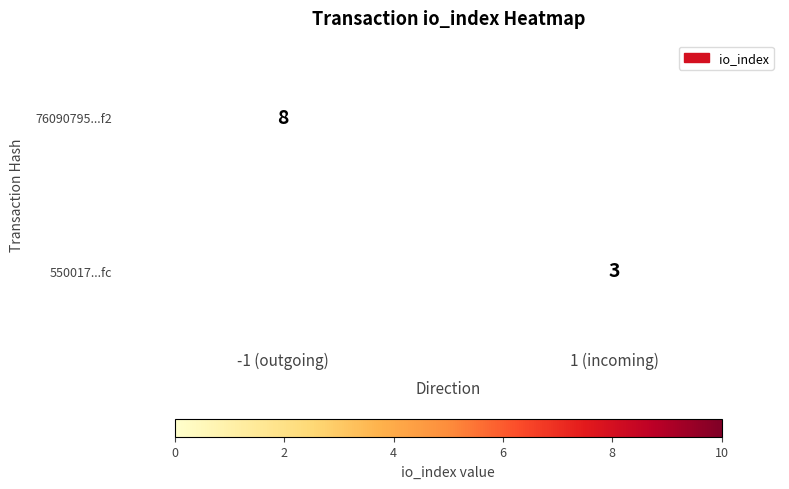

The value of 76090795...f2 at -1 (outgoing) is 8. True or false?

True